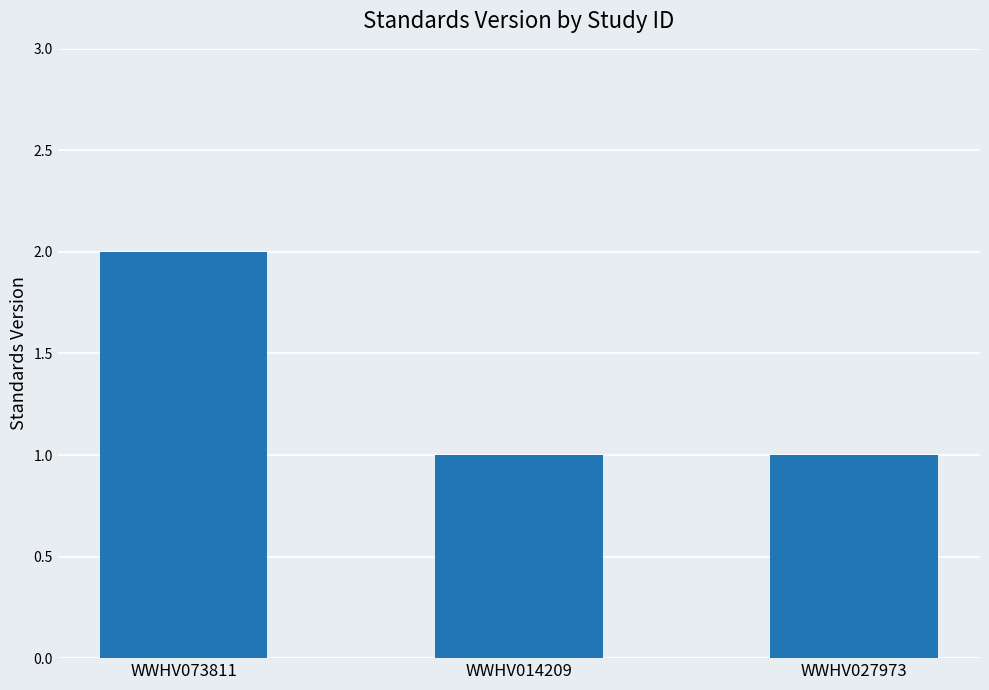

What is the ratio of the value at WWHV014209 to the value at WWHV073811?

0.5